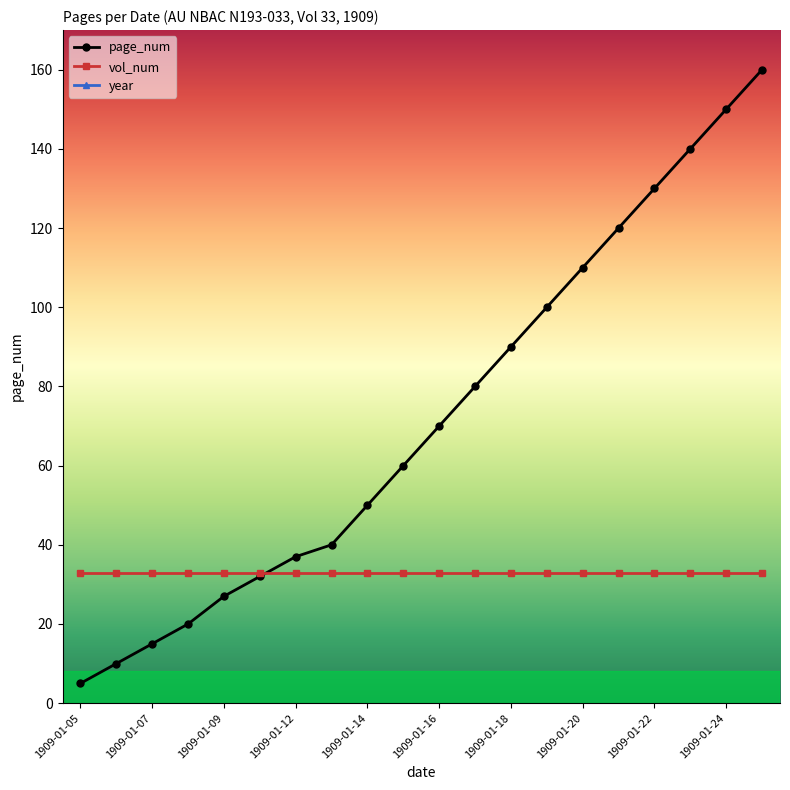

What is the minimum value for page_num?

5